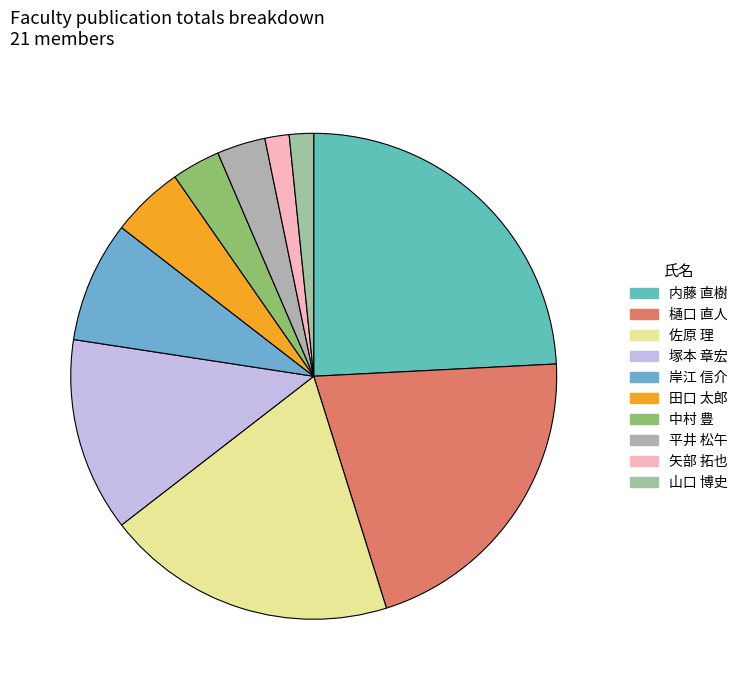

How many slices are in this pie chart?

10